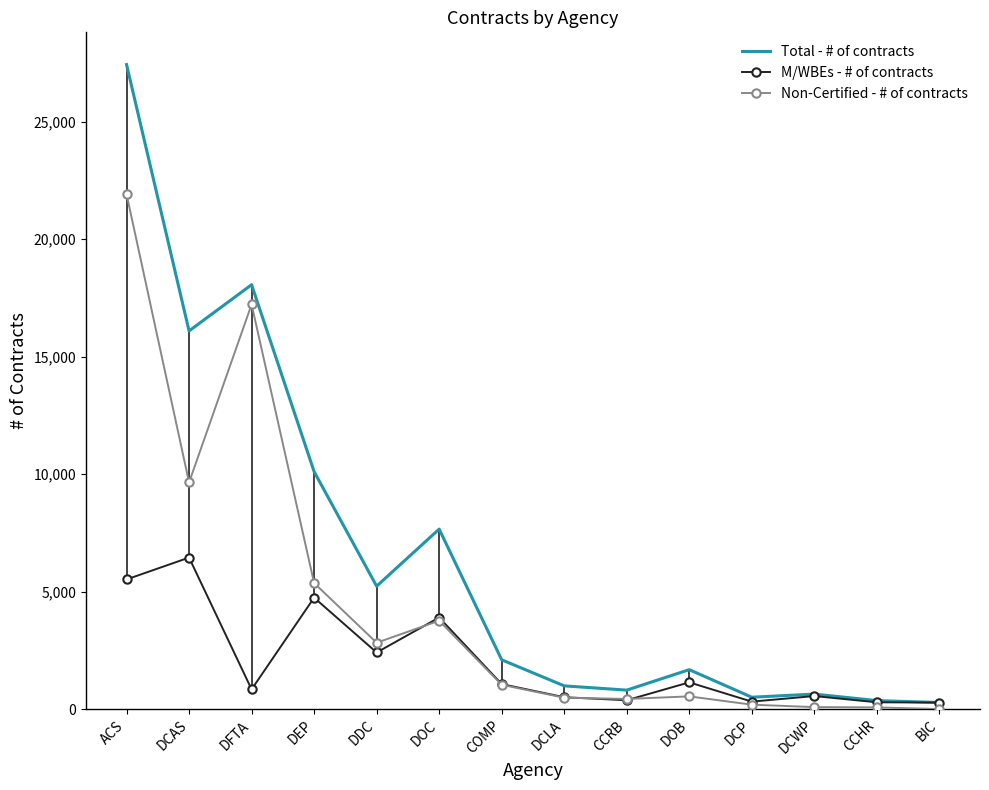

How many data points in M/WBEs - # of contracts are above 1063?

6